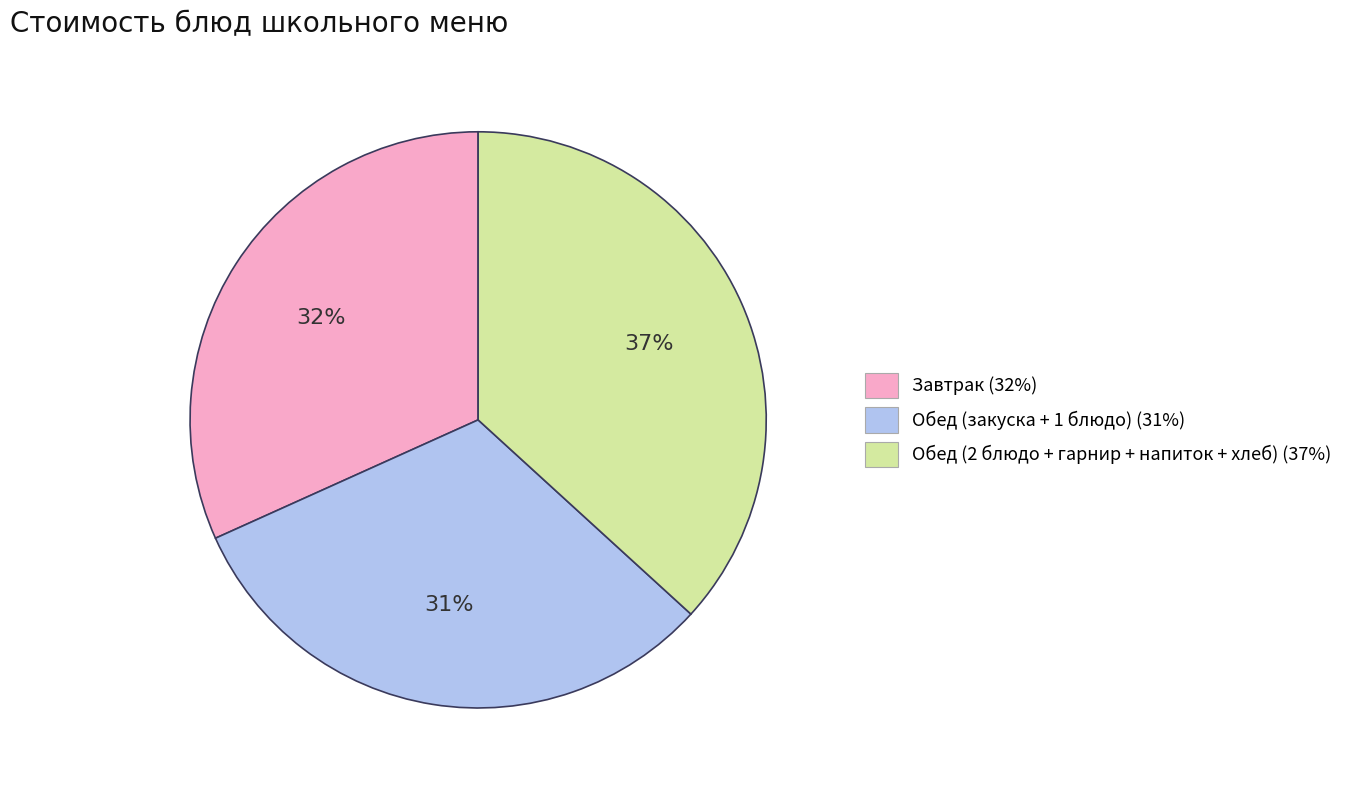

How many segments does this pie chart have?

3